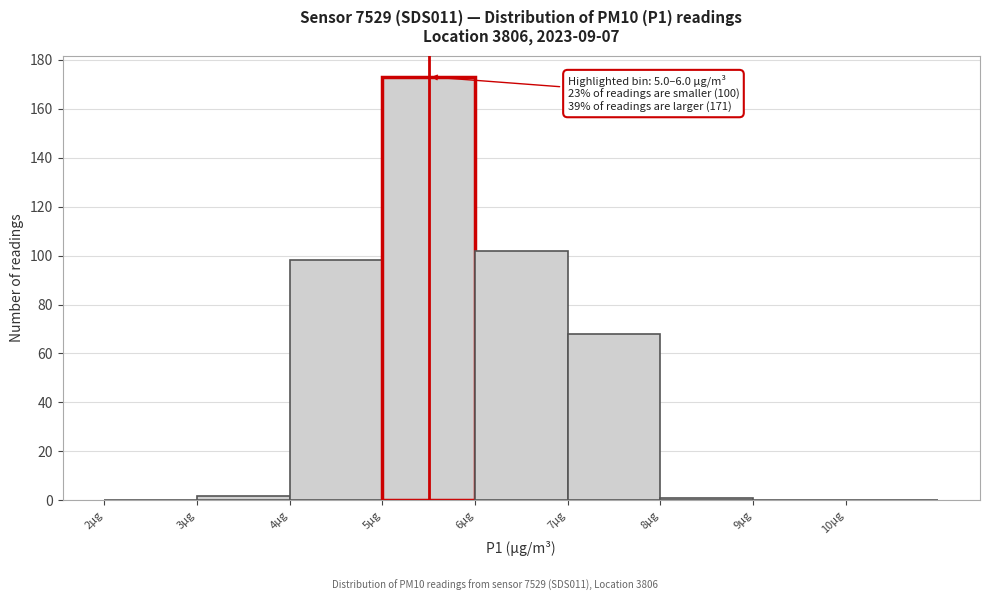

Which range on the x-axis has the tallest bar?

5 to 6